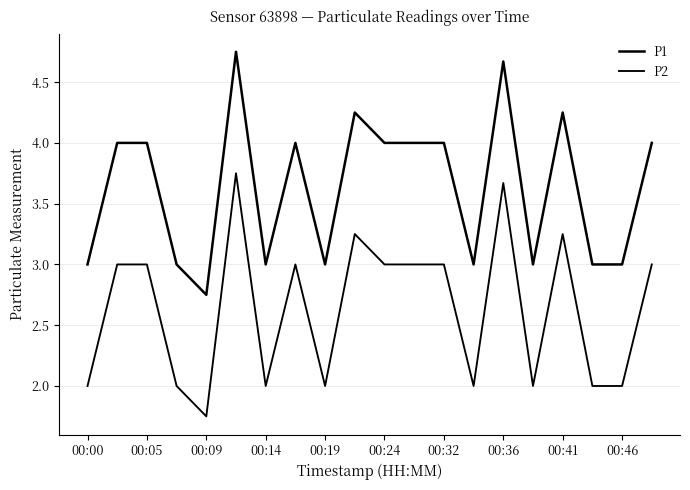

Does the chart have visible grid lines?

Yes